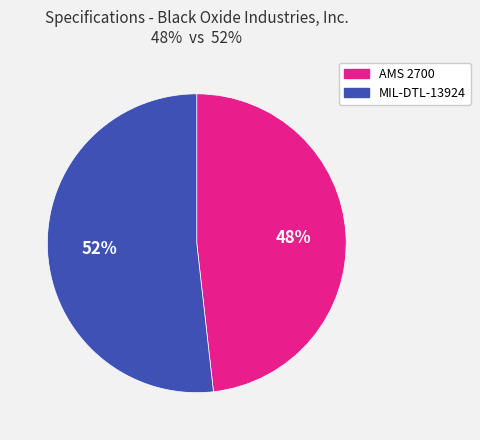

To the nearest percent, what is the difference between the MIL-DTL-13924 and AMS 2700 slice percentages?

4%